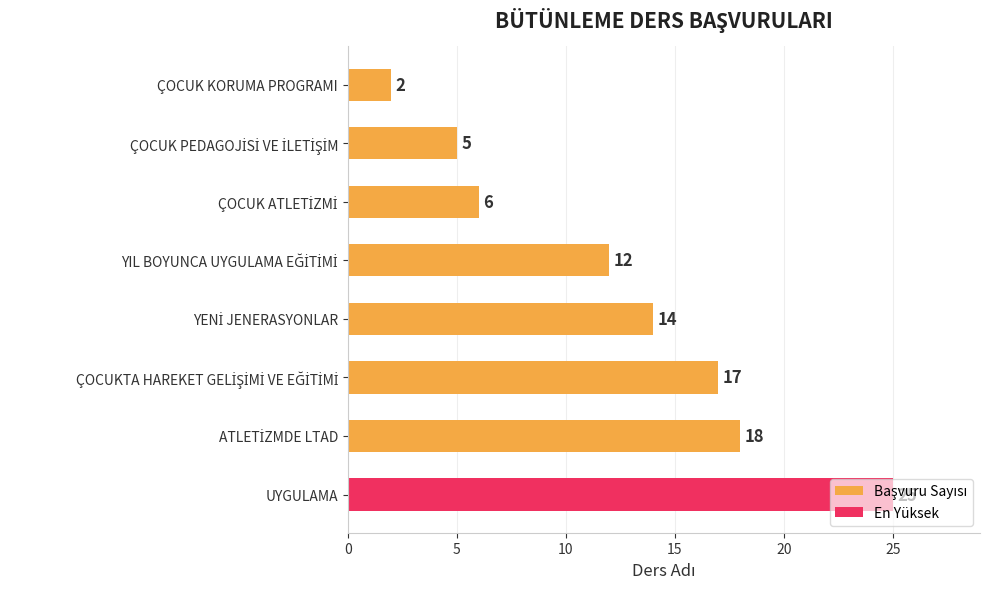

What is the difference between the second highest and minimum values?

16